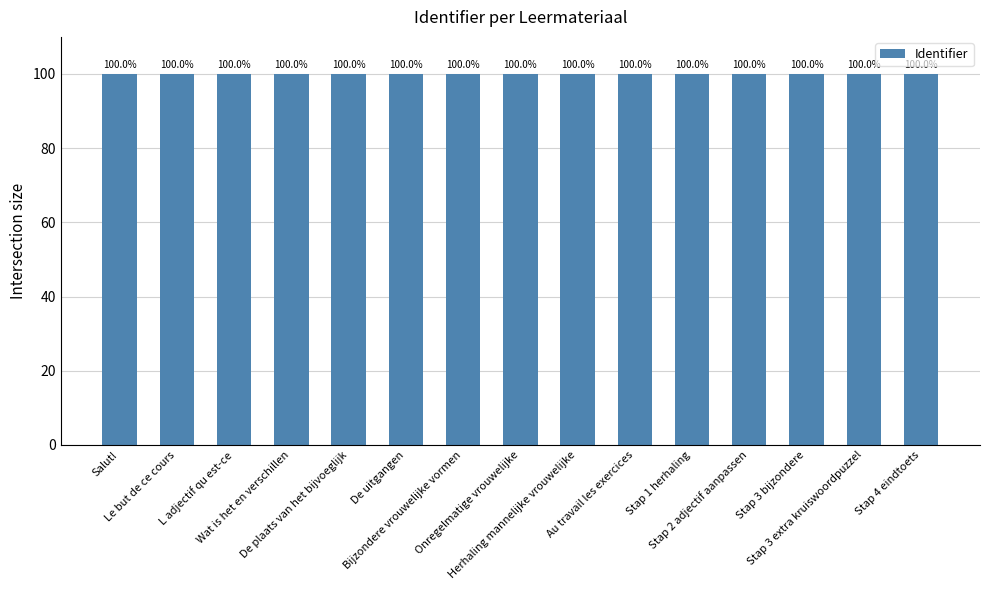

Read the value at De uitgangen.

100.0